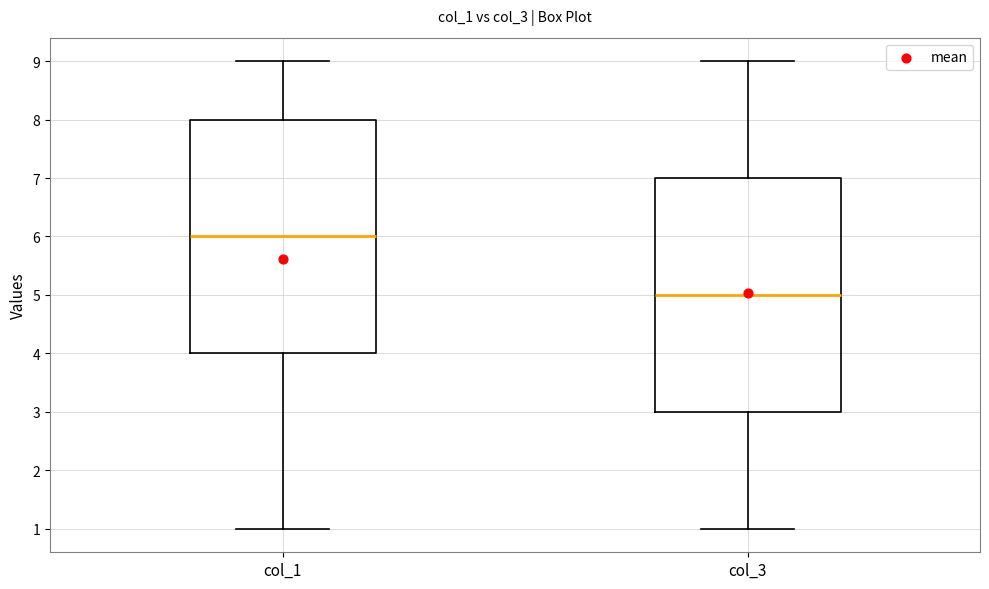

Which box has the lowest median line?

col_3